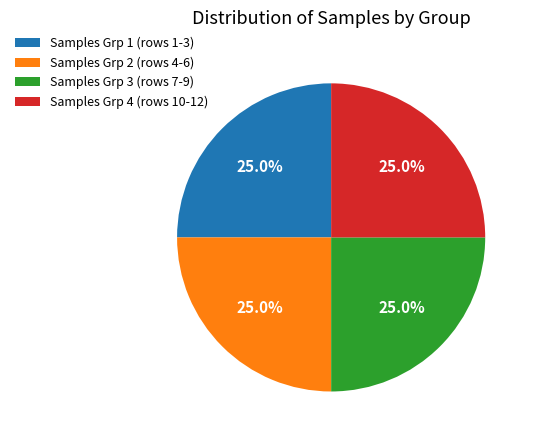

What is the ratio of the value at Samples Grp 1 (rows 1-3) to the value at Samples Grp 4 (rows 10-12)?

1.0